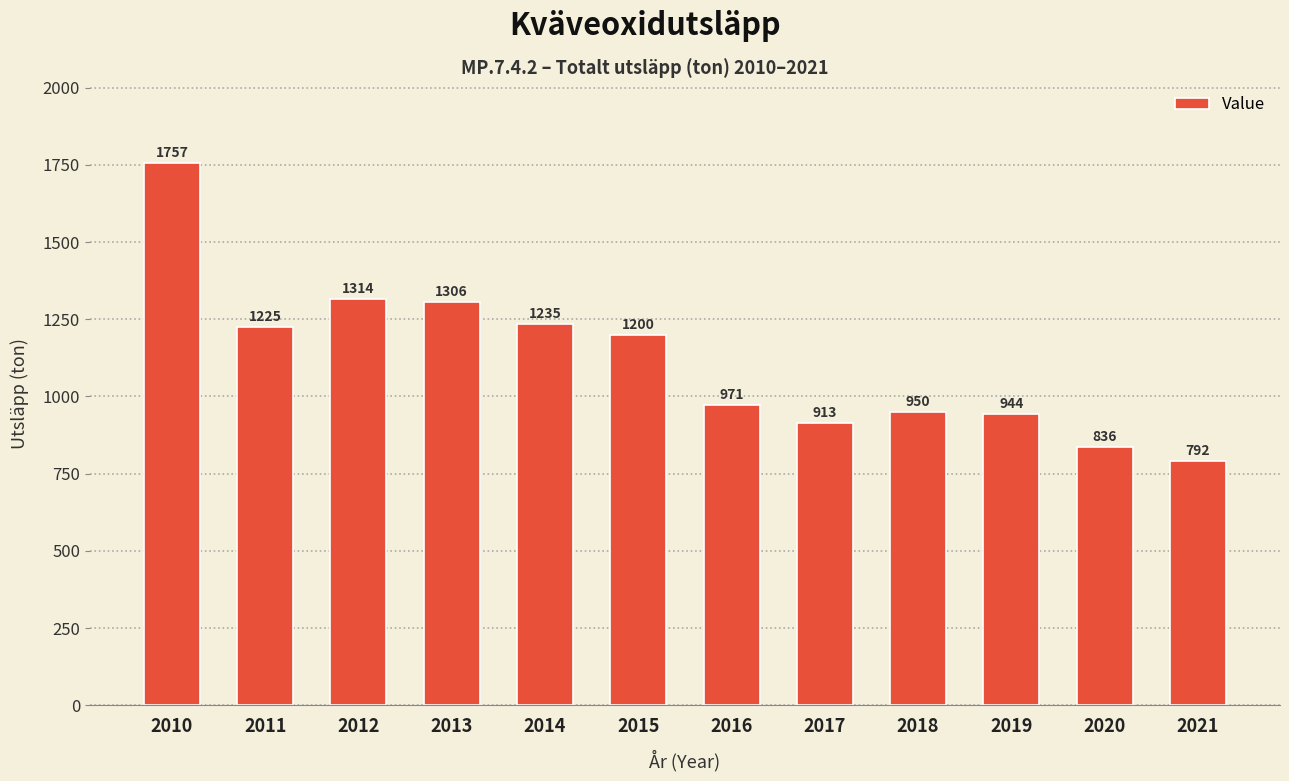

Where does the data first go above 1200?

2010